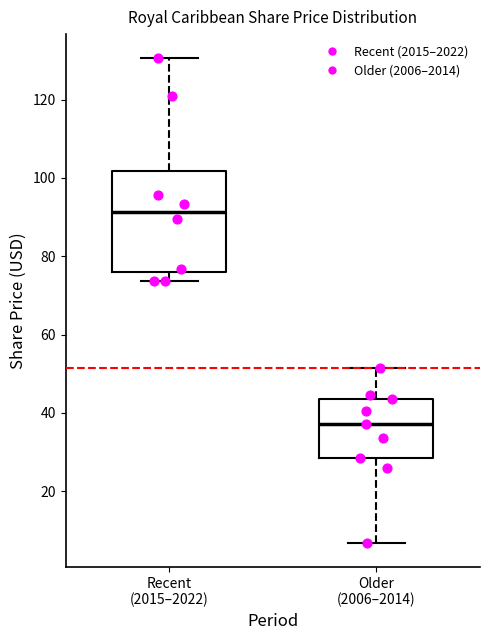

Which box is the tallest, from its lower edge to its upper edge?

Recent (2015–2022)